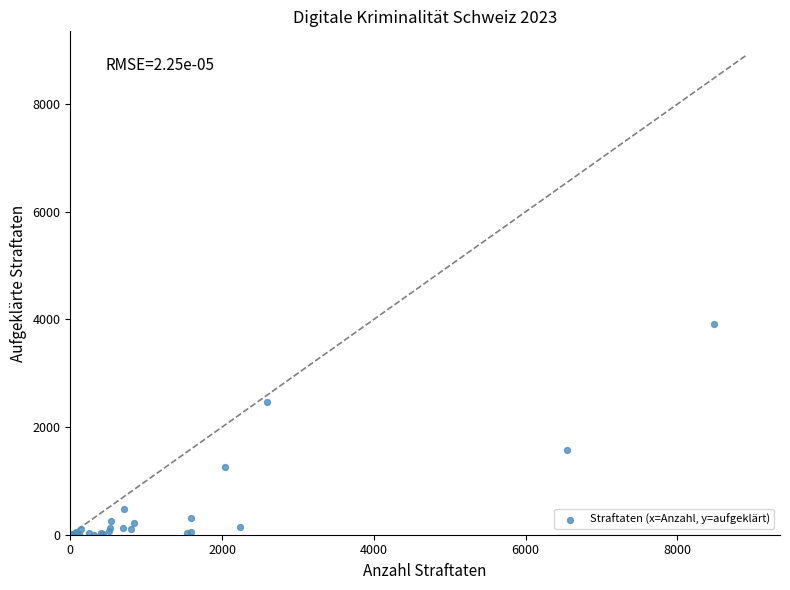

What Y value in the scatter plot is closest to 1960?

1579